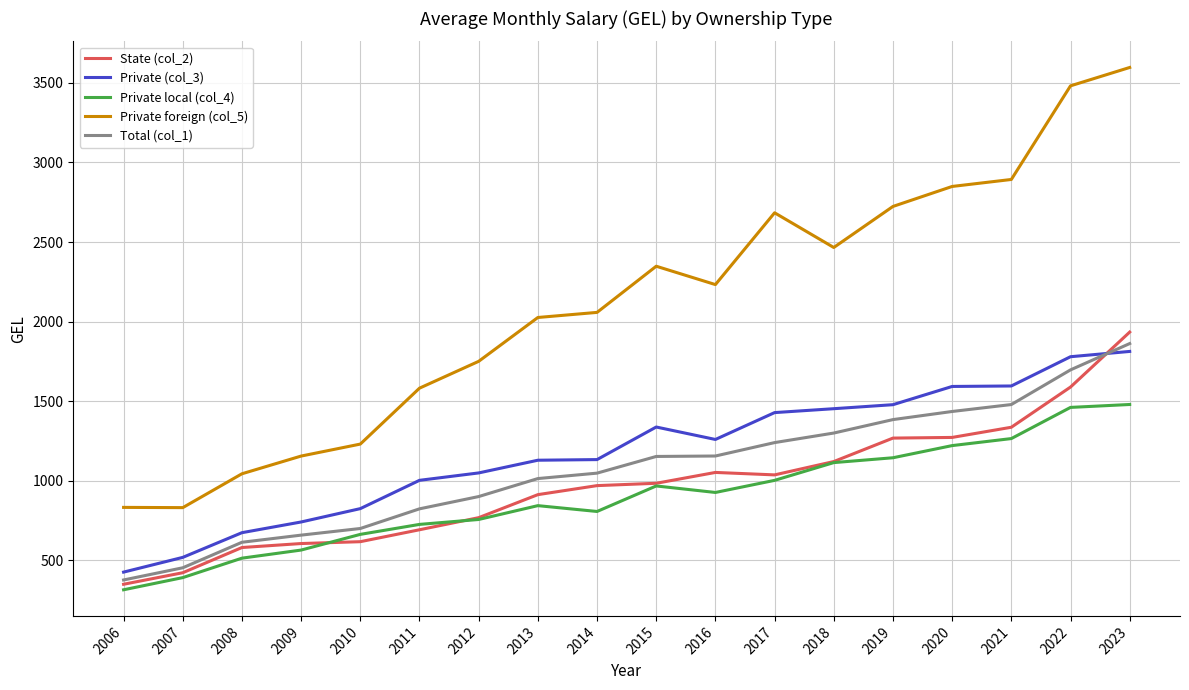

What value does the Total (col_1) series have at 2012?

901.3